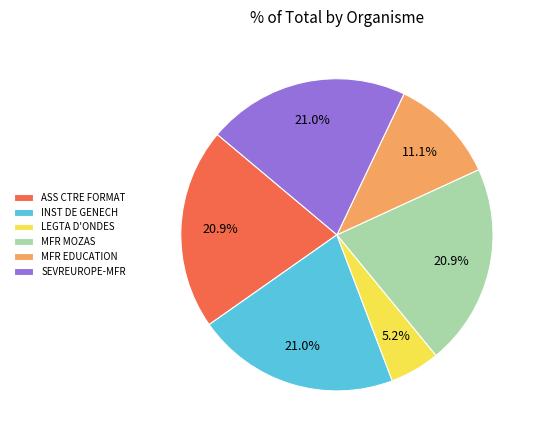

Between MFR EDUCATION and ASS CTRE FORMAT, which is larger?

ASS CTRE FORMAT